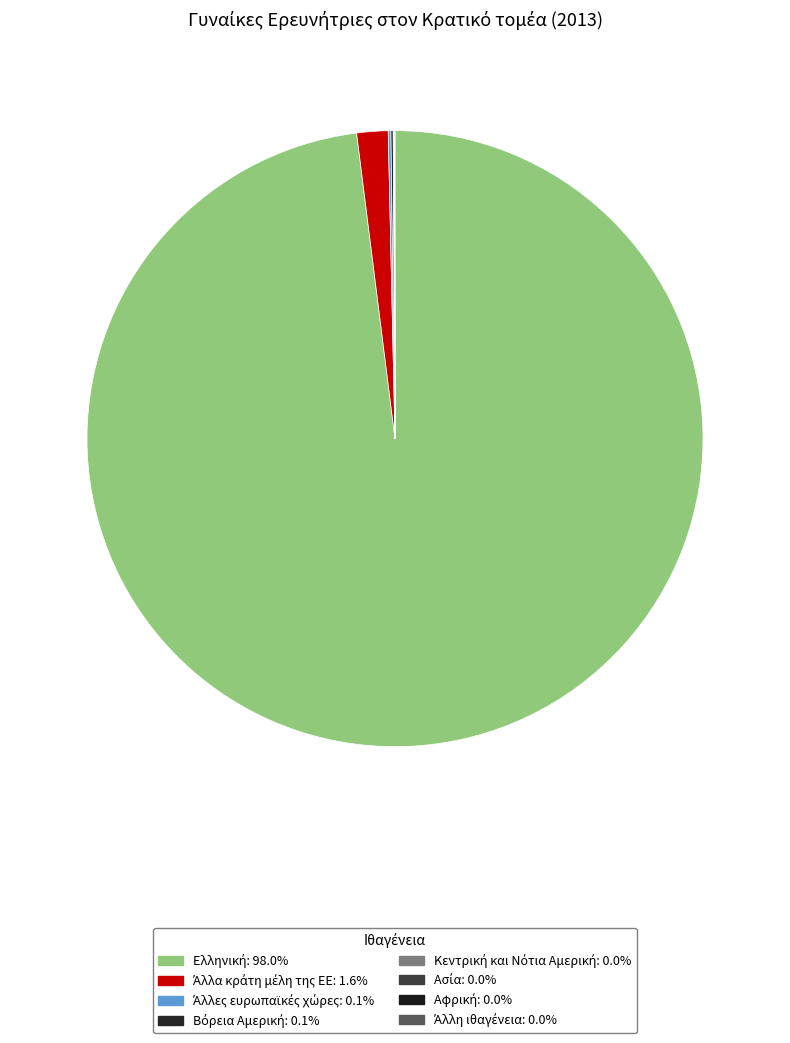

Is there a majority slice in this chart?

Yes